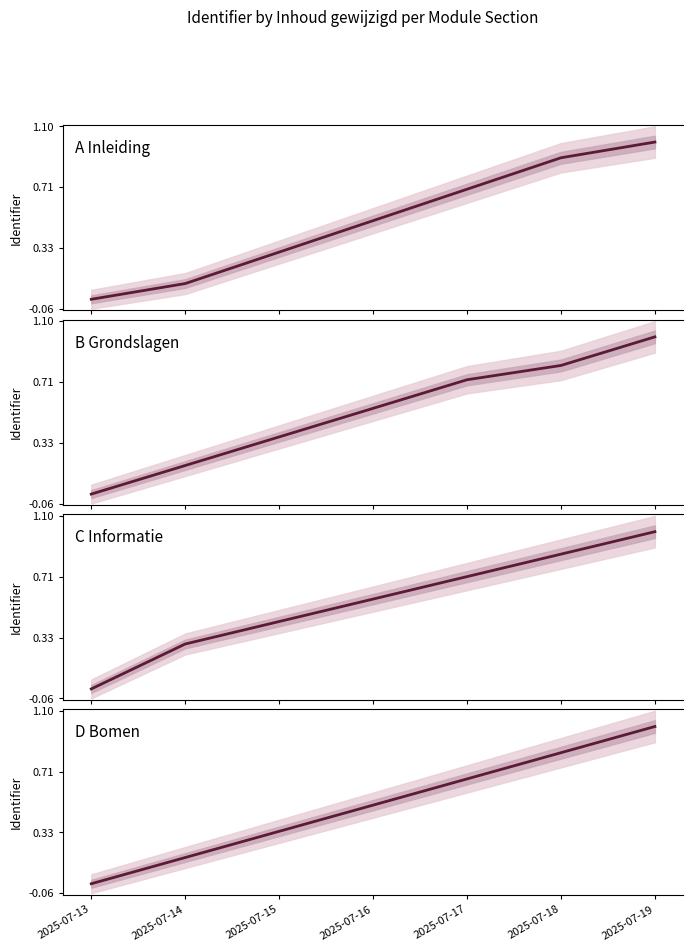

Reading left to right, what are all the values shown in this chart?

A Inleiding: 2025-07-13=0.0	2025-07-14=0.1	2025-07-15=0.3	2025-07-16=0.5	2025-07-17=0.7	2025-07-18=0.9	2025-07-19=1.0
B Grondslagen: 2025-07-13=0.0	2025-07-14=0.2	2025-07-15=0.4	2025-07-16=0.5	2025-07-17=0.7	2025-07-18=0.8	2025-07-19=1.0
C Informatie: 2025-07-13=0.0	2025-07-14=0.3	2025-07-15=0.4	2025-07-16=0.6	2025-07-17=0.7	2025-07-18=0.9	2025-07-19=1.0
D Bomen: 2025-07-13=0.0	2025-07-14=0.2	2025-07-15=0.3	2025-07-16=0.5	2025-07-17=0.7	2025-07-18=0.8	2025-07-19=1.0